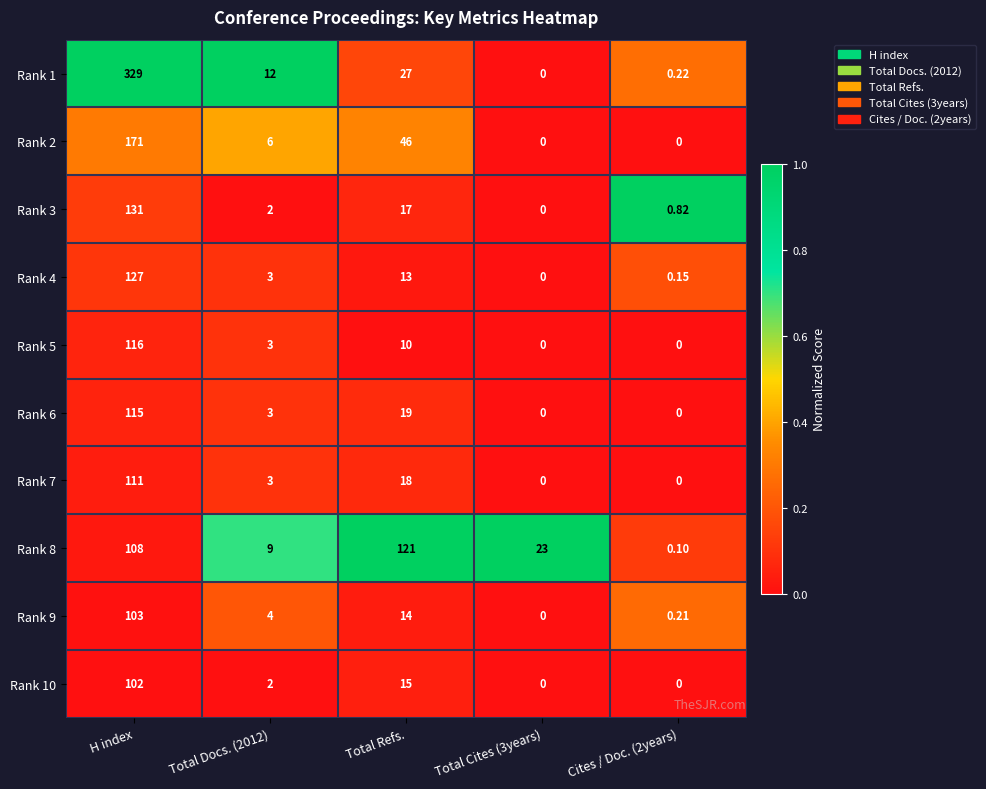

Between Total Refs. and Total Cites (3years), which series saw the biggest shift?

Rank 8